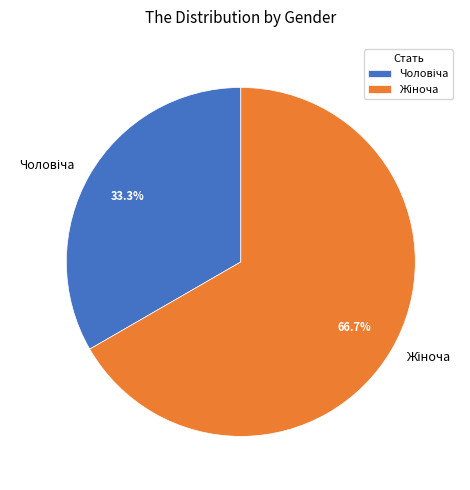

Count the number of slices in the pie.

2